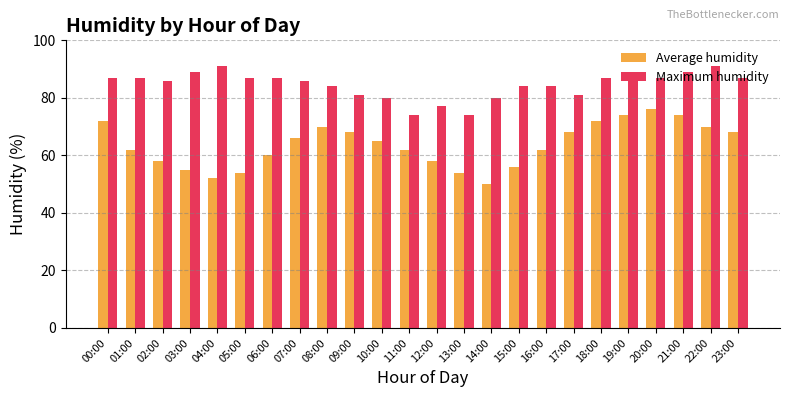

Reading left to right, transcribe all the data shown in this chart.

Average humidity: 00:00=72	01:00=62	02:00=58	03:00=55	04:00=52	05:00=54	06:00=60	07:00=66	08:00=70	09:00=68	10:00=65	11:00=62	12:00=58	13:00=54	14:00=50	15:00=56	16:00=62	17:00=68	18:00=72	19:00=74	20:00=76	21:00=74	22:00=70	23:00=68
Maximum humidity: 00:00=87	01:00=87	02:00=86	03:00=89	04:00=91	05:00=87	06:00=87	07:00=86	08:00=84	09:00=81	10:00=80	11:00=74	12:00=77	13:00=74	14:00=80	15:00=84	16:00=84	17:00=81	18:00=87	19:00=87	20:00=87	21:00=89	22:00=91	23:00=87